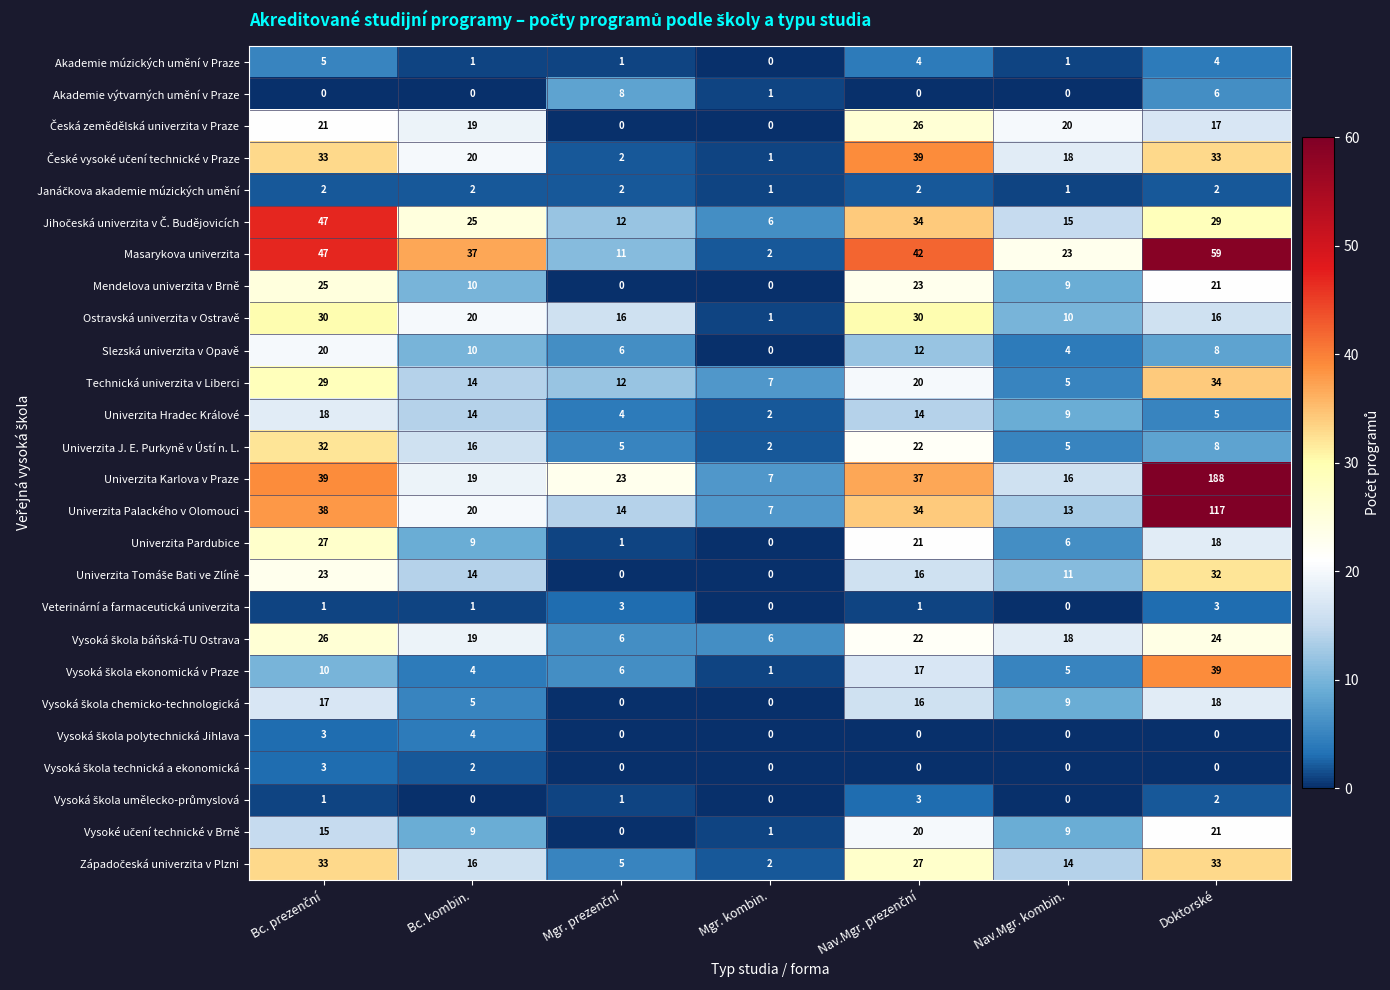

Which label corresponds to the largest value in the chart?

Doktorské